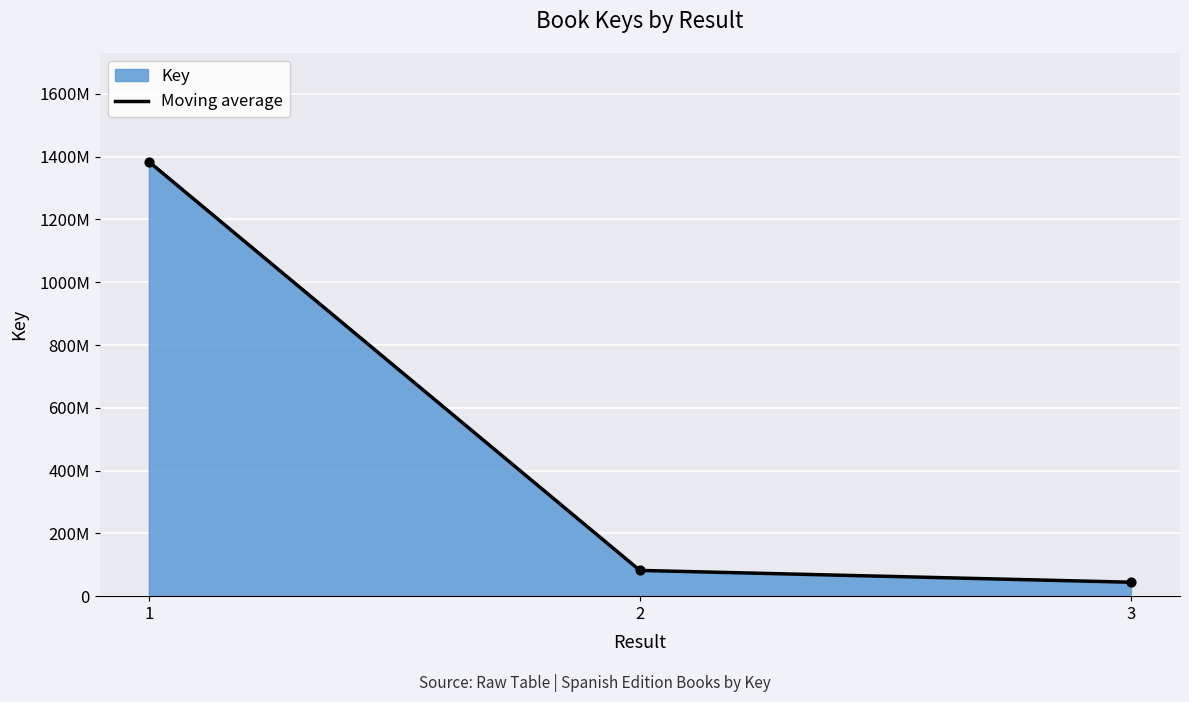

Between 2 and 3, which is larger?

2